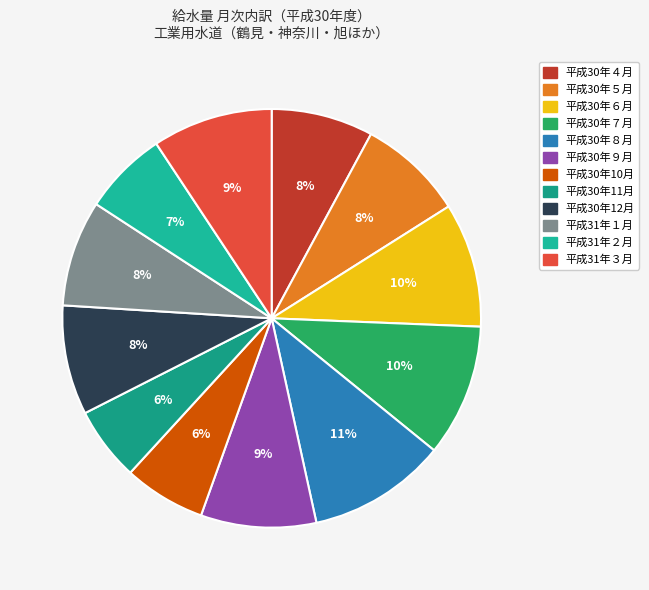

How many segments does this pie chart have?

12